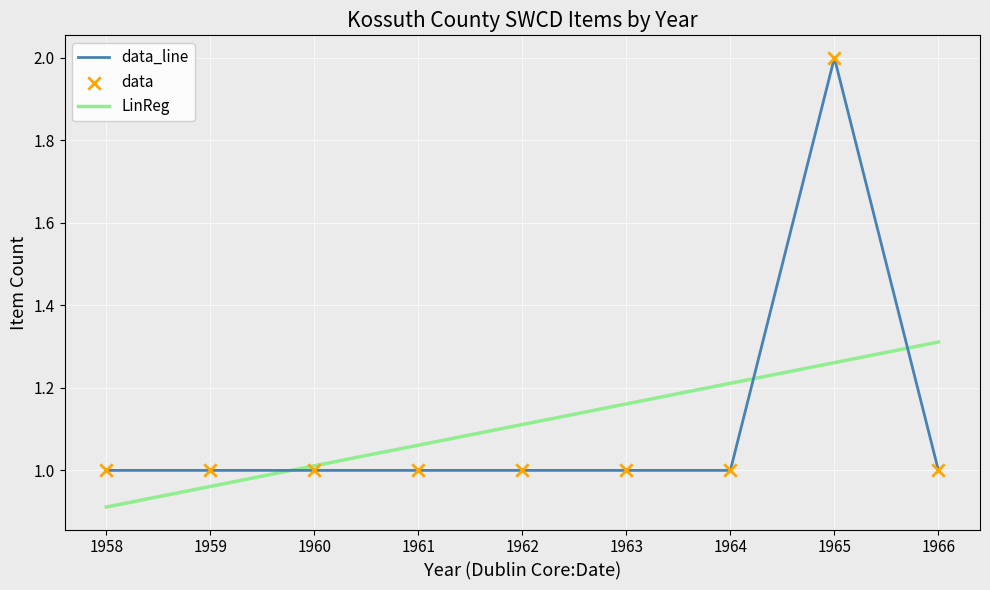

What is the total value across all series at 1964?

2.2